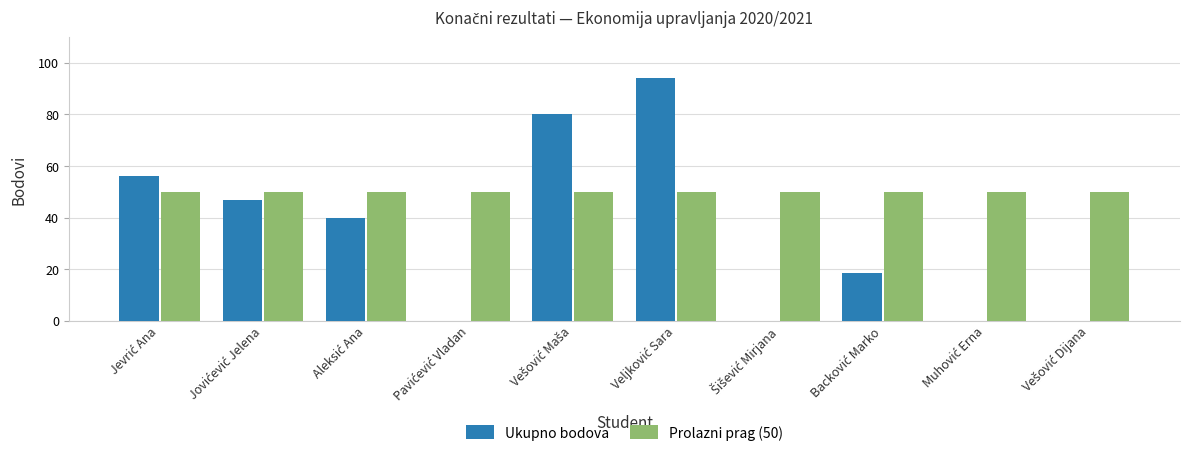

What is the maximum value for Ukupno bodova?

94.0